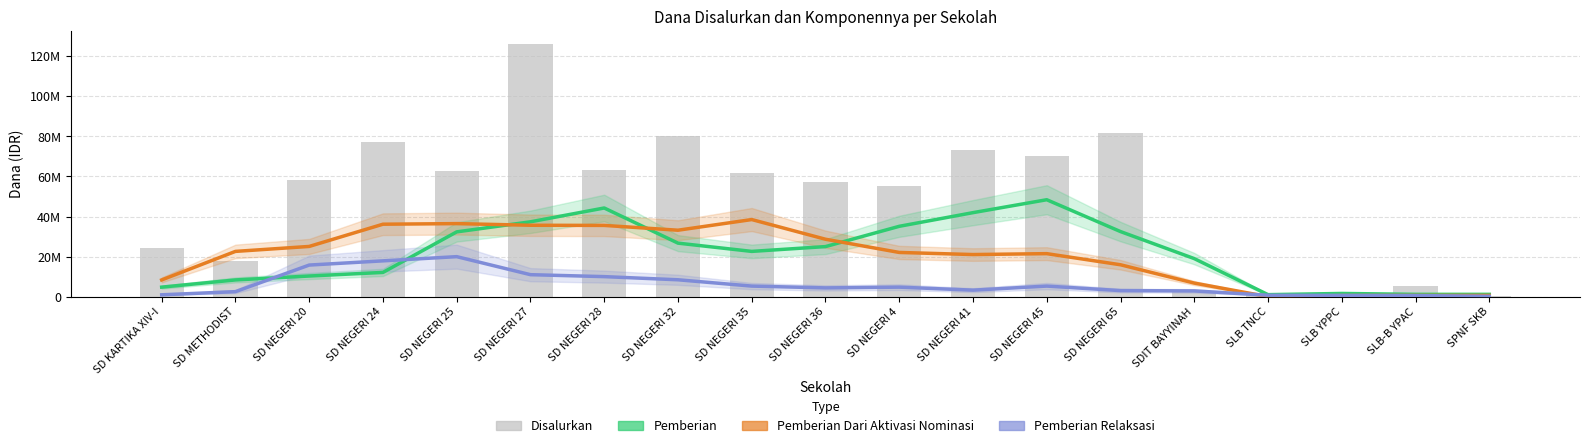

At SD NEGERI 45, list the series in order from largest to smallest.

Disalurkan, Pemberian, Pemberian Dari Aktivasi Nominasi, Pemberian Relaksasi